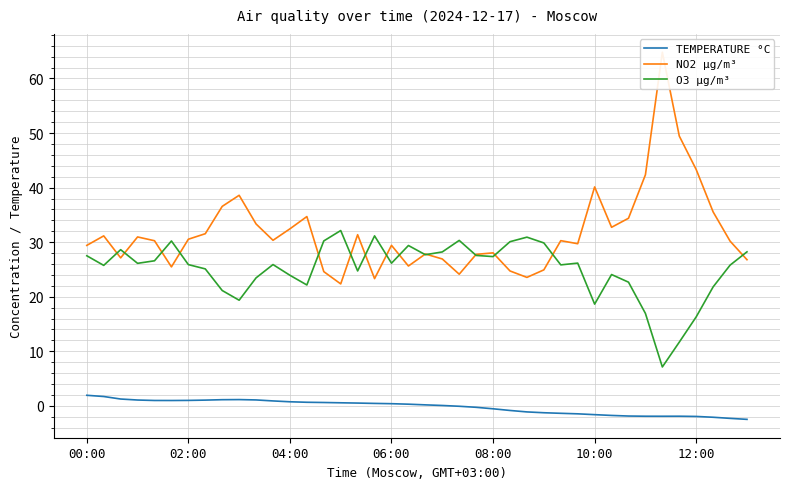

Is it true that TEMPERATURE °C equals -1.4 at 28?

True